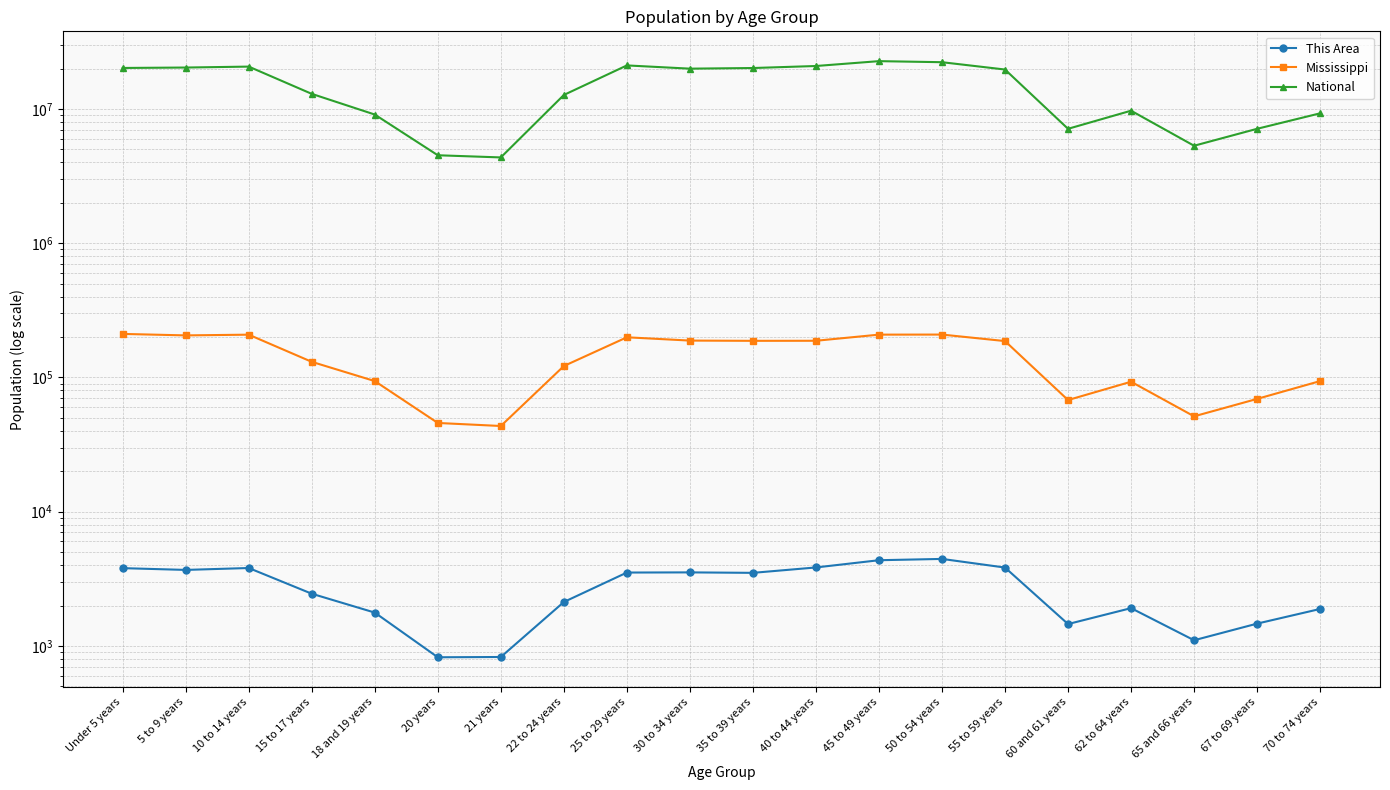

What is the difference between the maximum and second lowest values in the Mississippi series?

165158